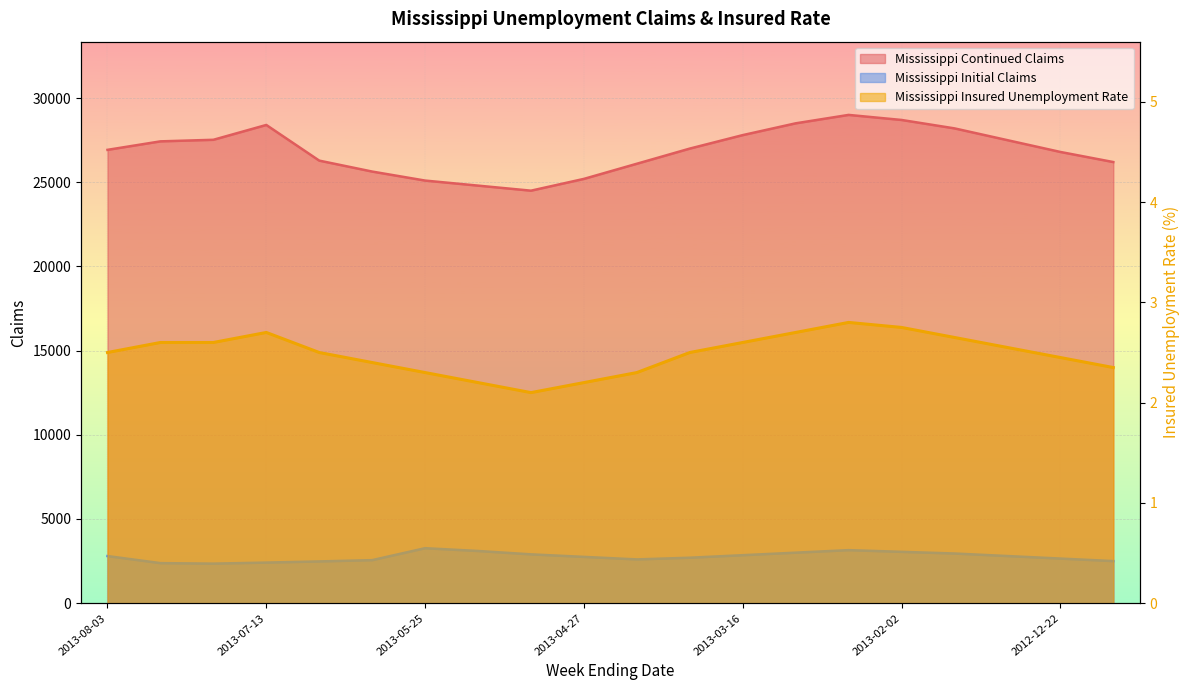

At which label does Mississippi Continued Claims reach its minimum?

2013-05-11